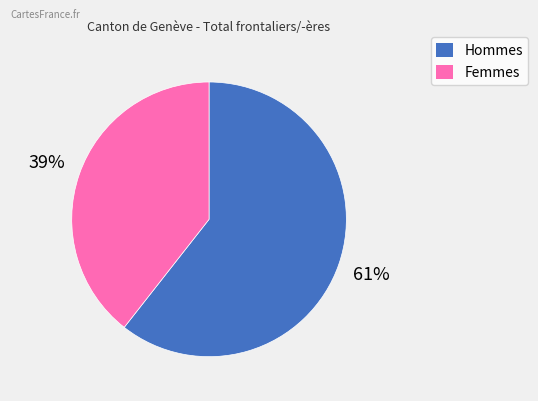

Which slice is the smallest?

Femmes